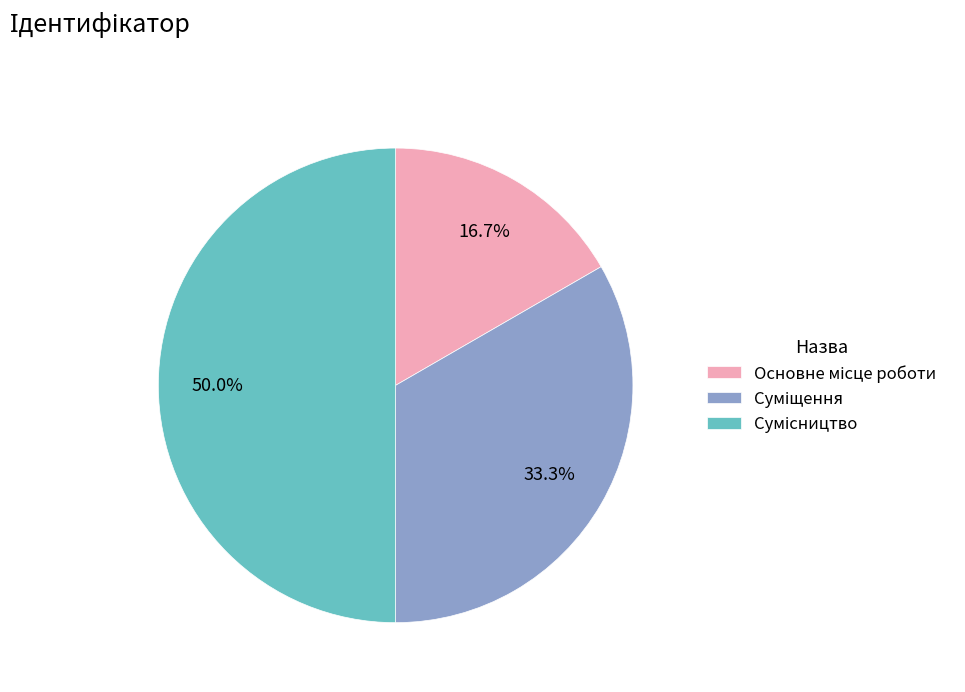

How many segments does this pie chart have?

3